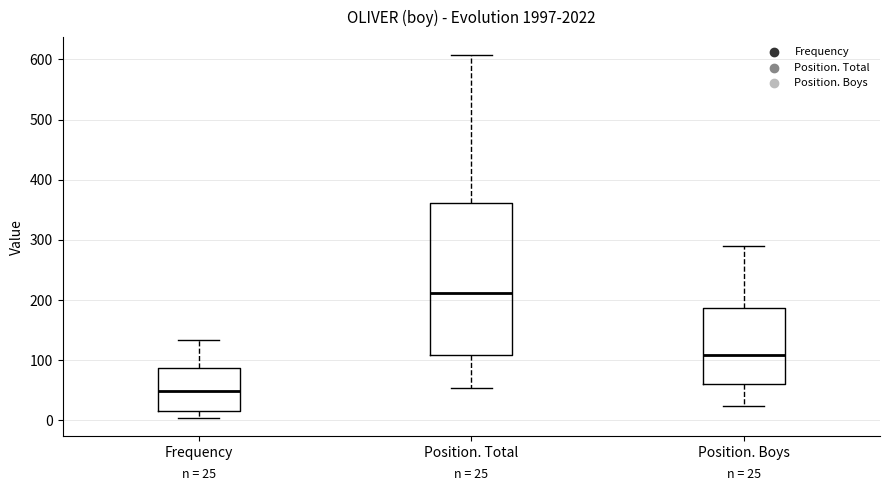

Comparing the boxes themselves (not the whiskers), which one is the tallest?

Position. Total